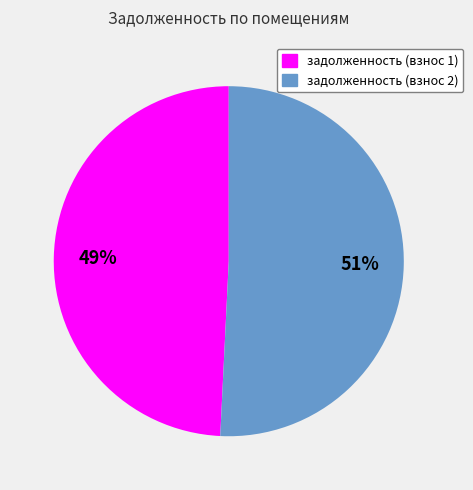

To the nearest percent, what is the average slice percentage?

50%